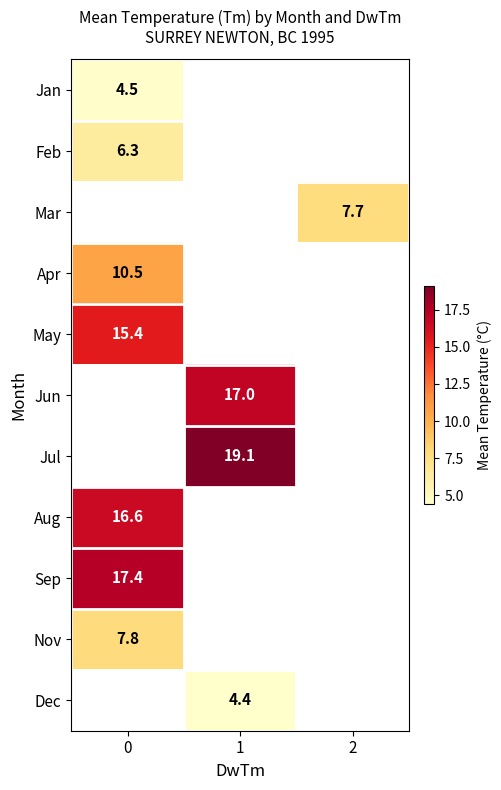

Is it true that Aug equals 26.7 at 0?

False